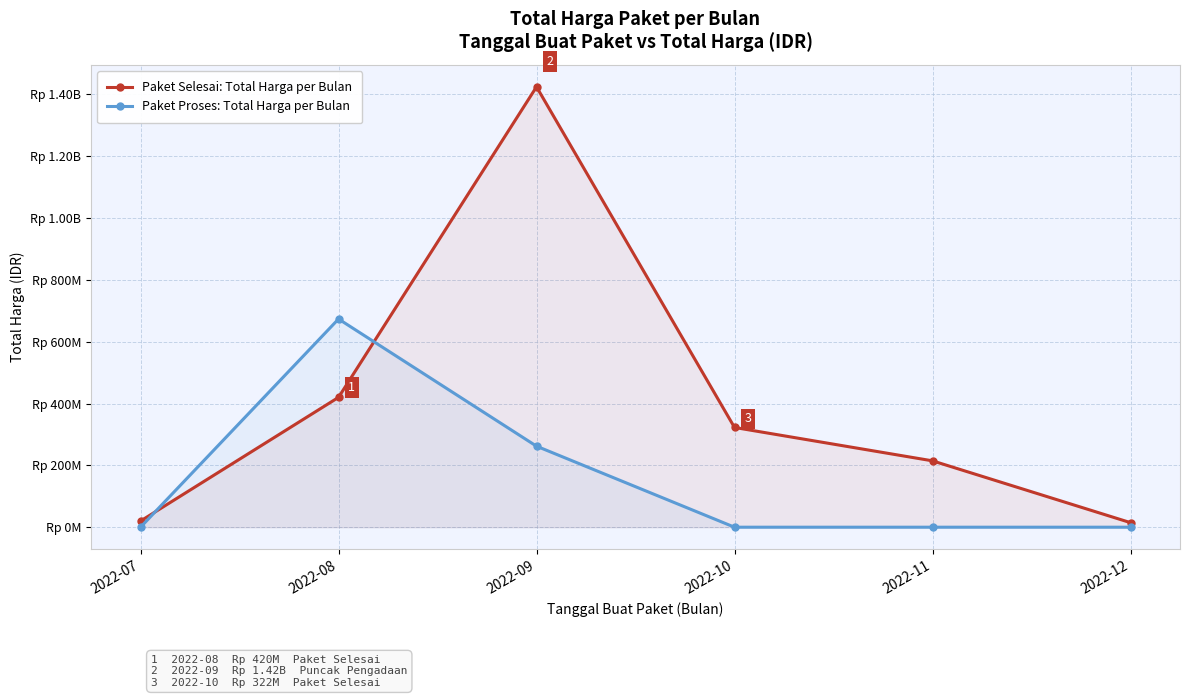

Where does the Paket Selesai: Total Harga per Bulan series first go above 322675000?

2022-08